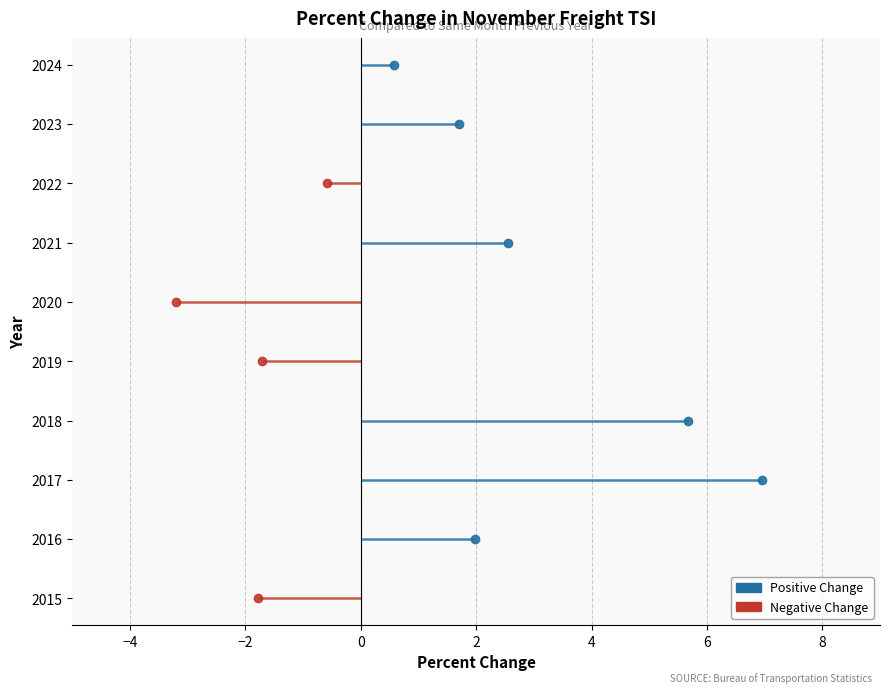

Rank the categories by value from highest to lowest.

2017, 2018, 2021, 2016, 2023, 2024, 2022, 2019, 2015, 2020